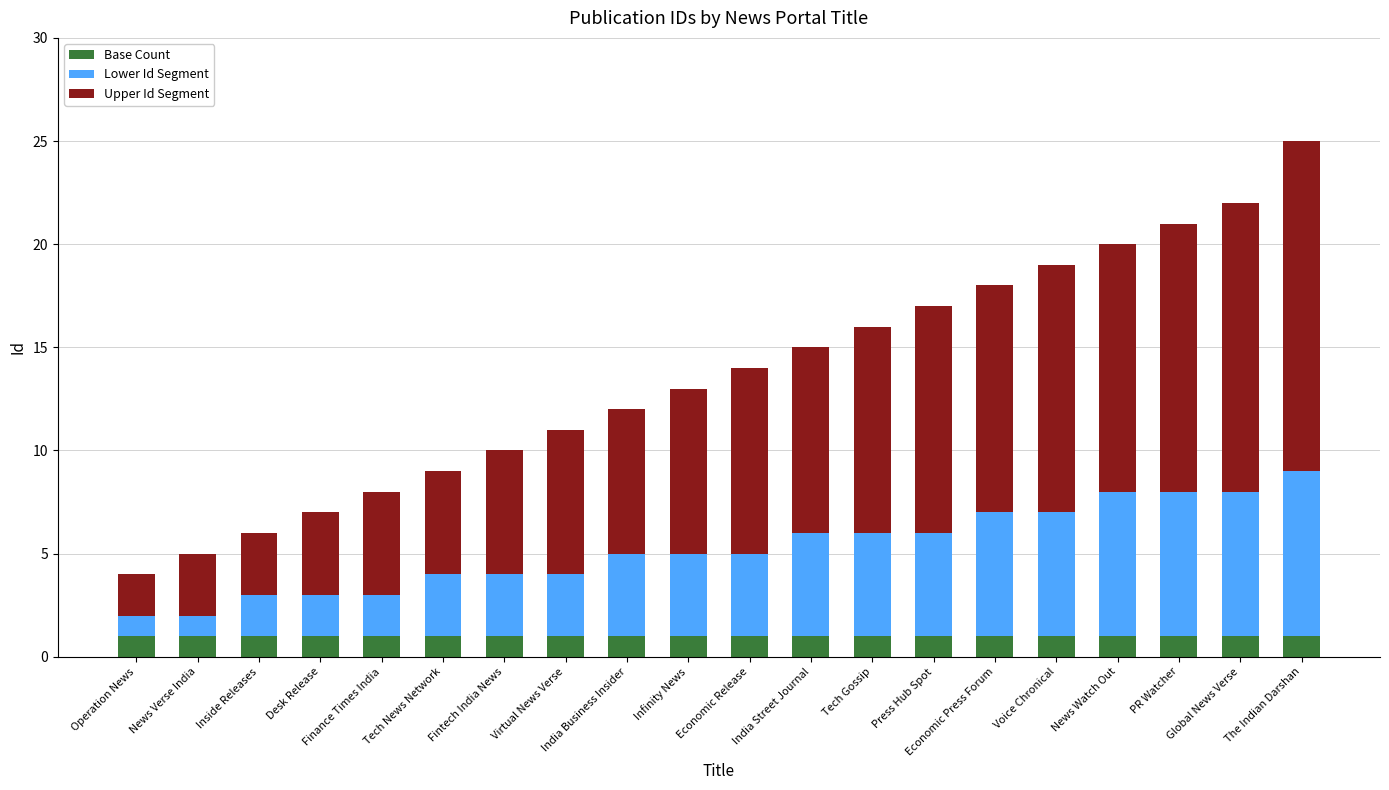

What are all the series names shown in the legend?

Base Count, Lower Id Segment, Upper Id Segment